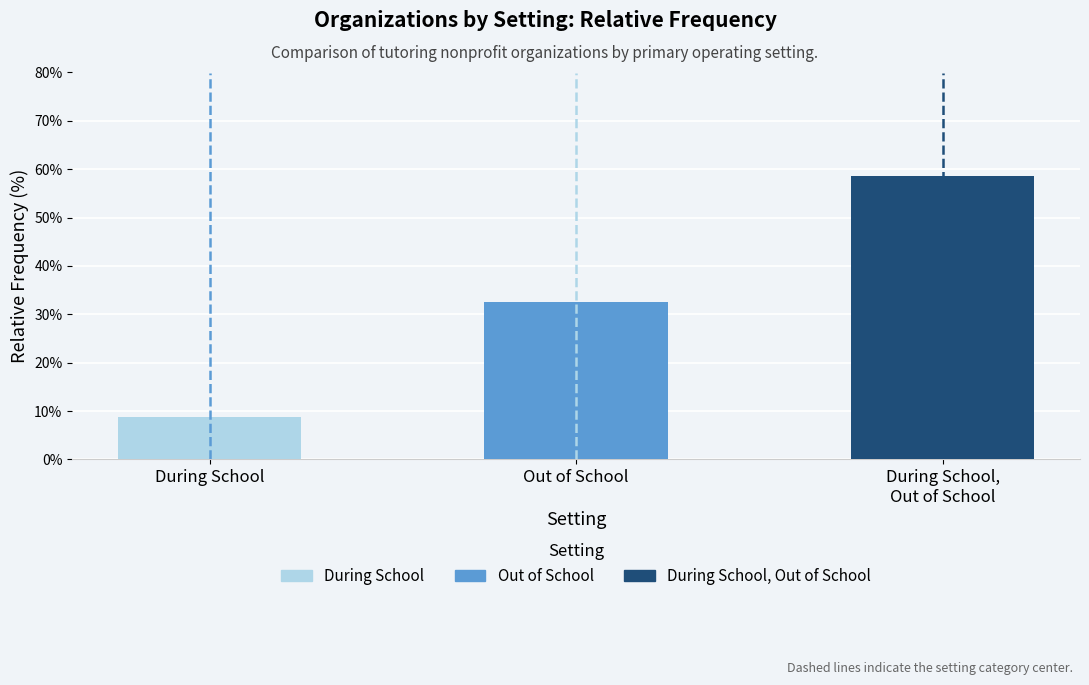

True or false: Out of School has a value of 3217 at 4.

False